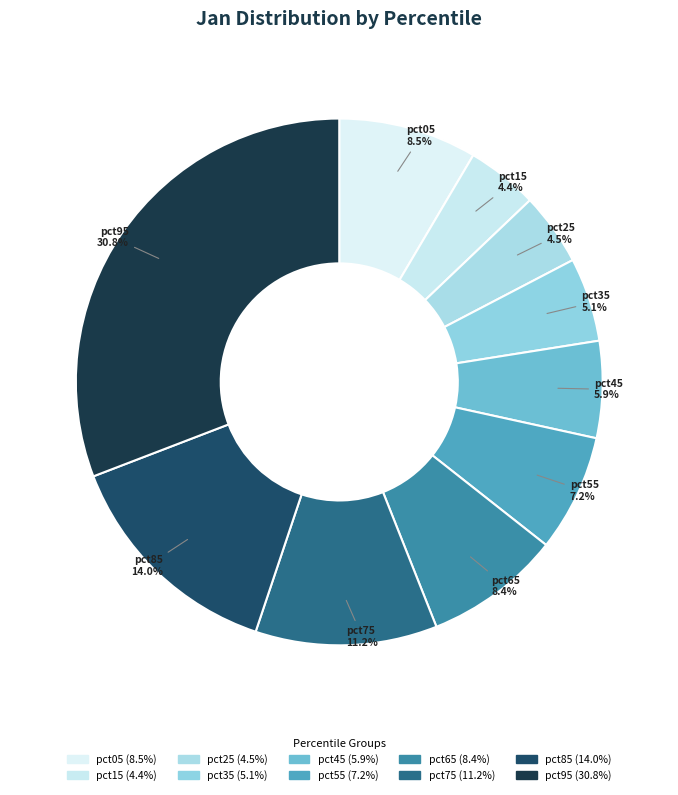

Which slice is the largest?

pct95